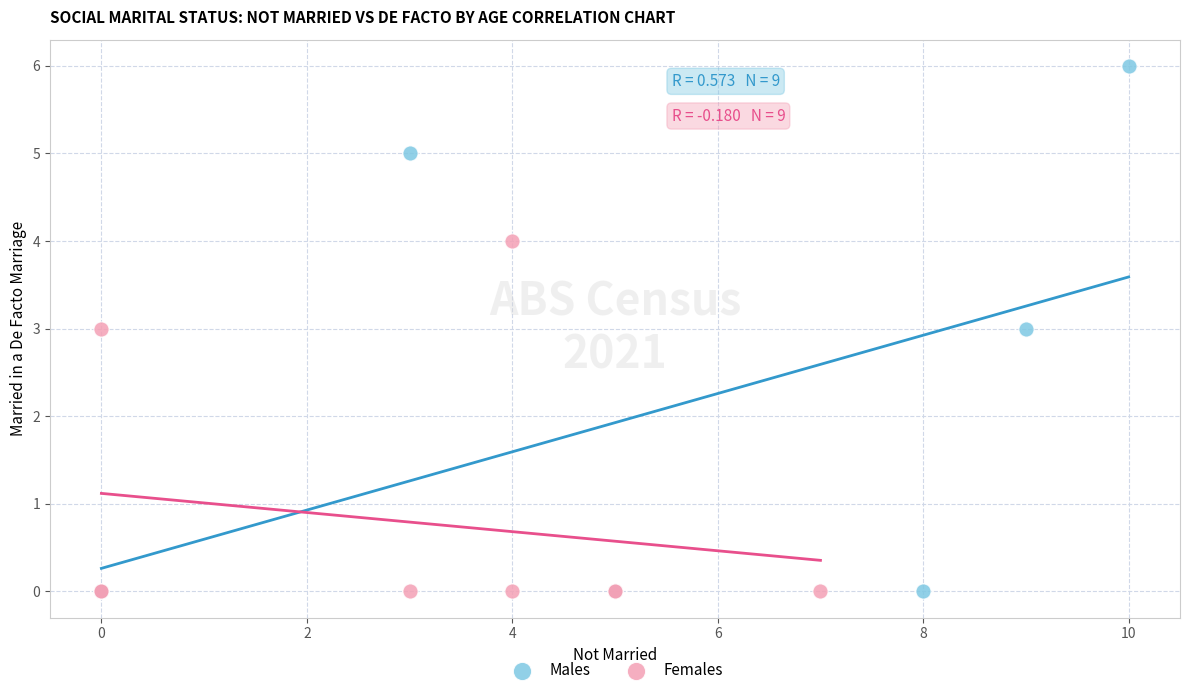

Which series has the widest spread of Y values?

Males